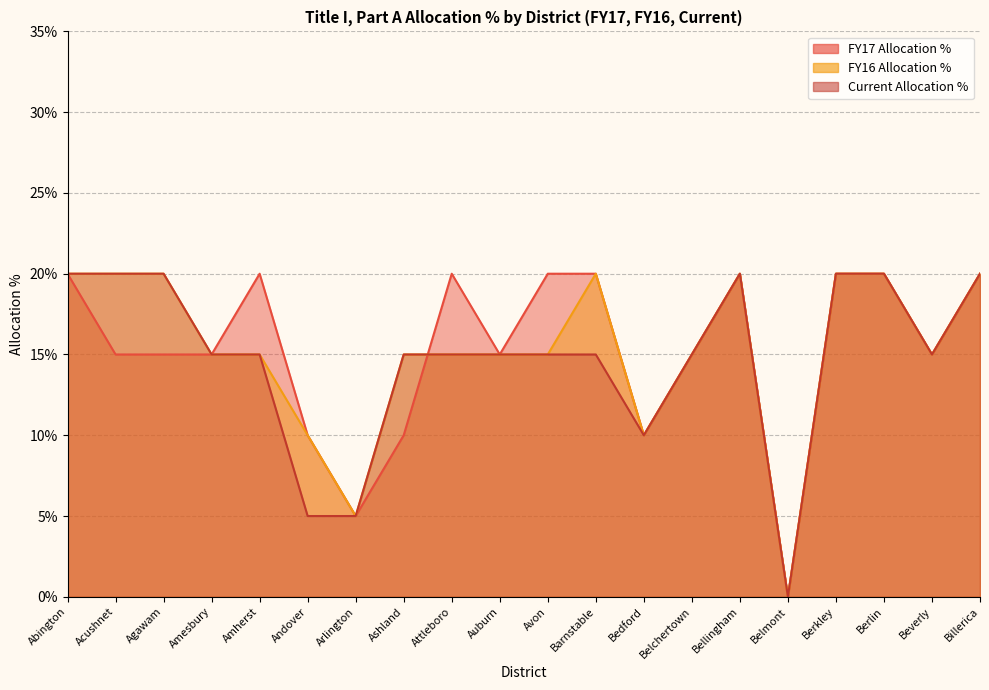

Rank the series at Billerica from highest to lowest value.

FY17 Allocation %, FY16 Allocation %, Current Allocation %